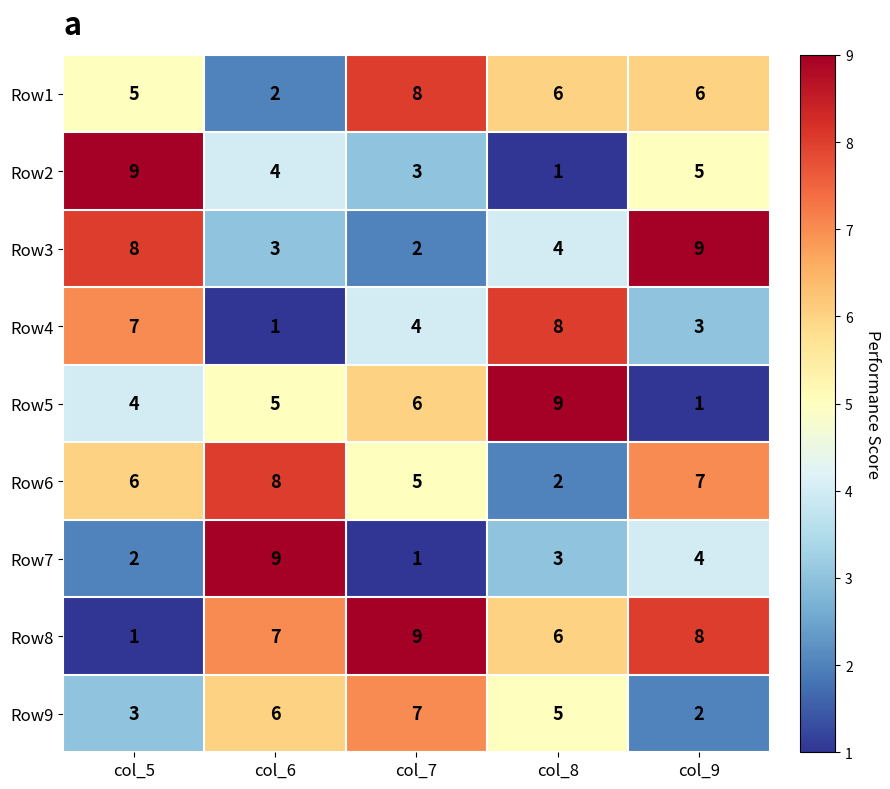

What is the smallest value displayed?

1